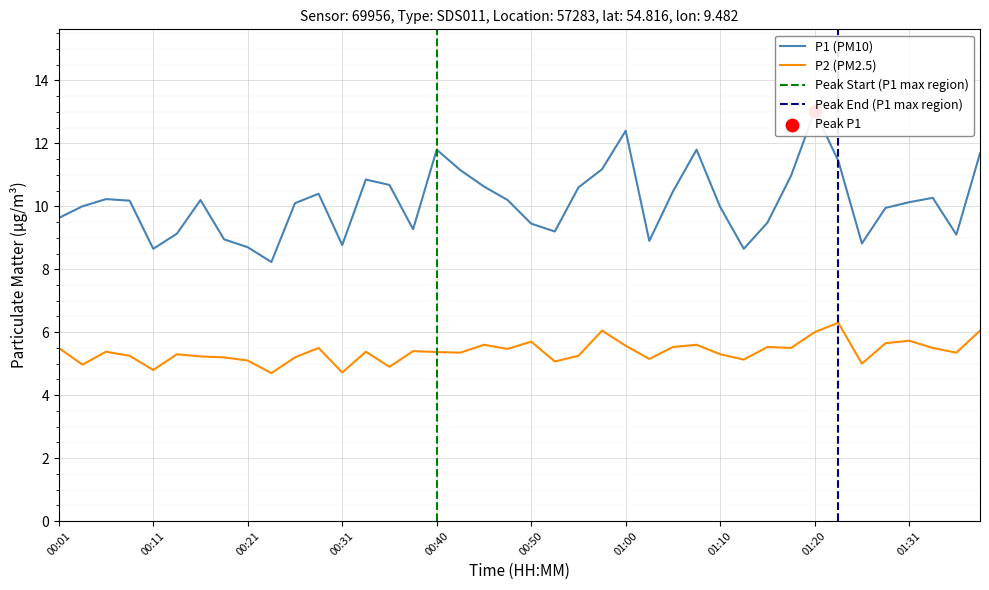

Which series has the largest Y range (max minus min)?

P1